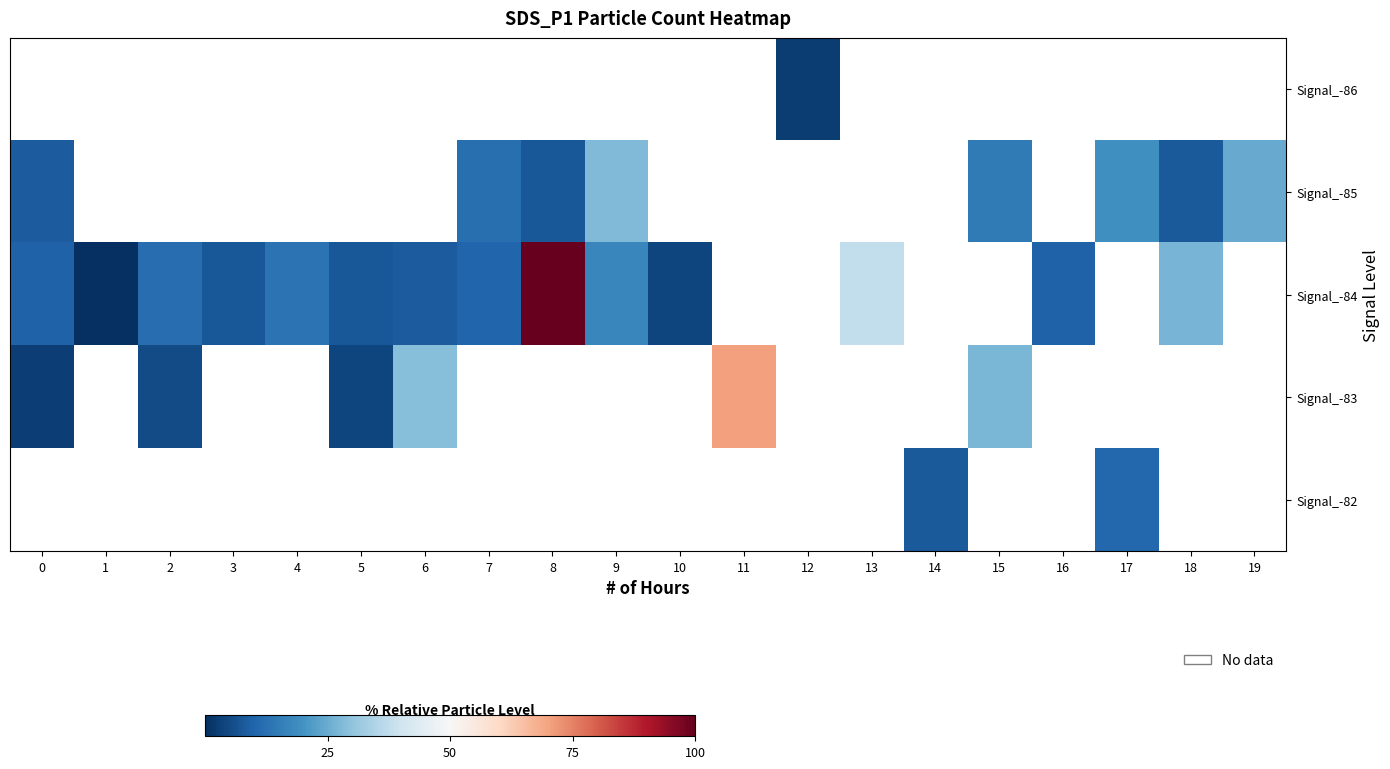

The value of row_2 at 9 is 24.7. True or false?

False